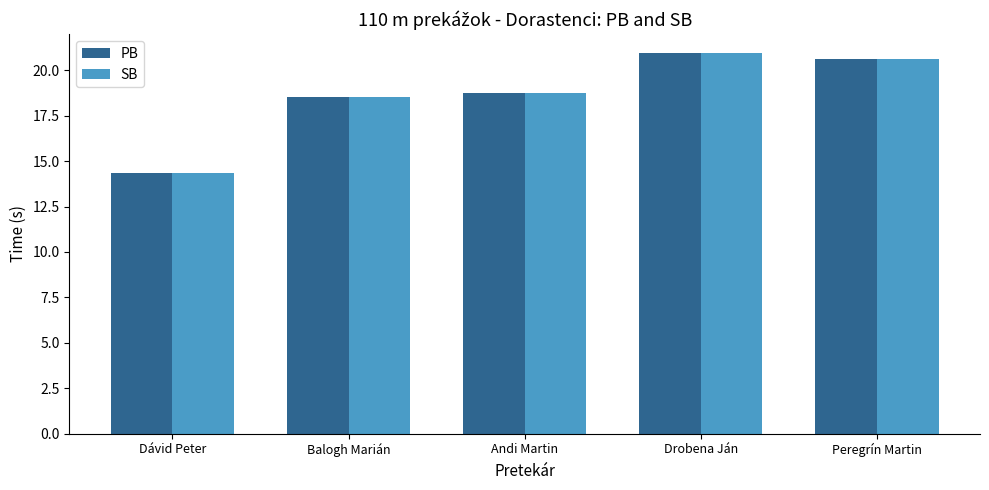

What is the label of the 5th bar from the left?

Peregrín Martin